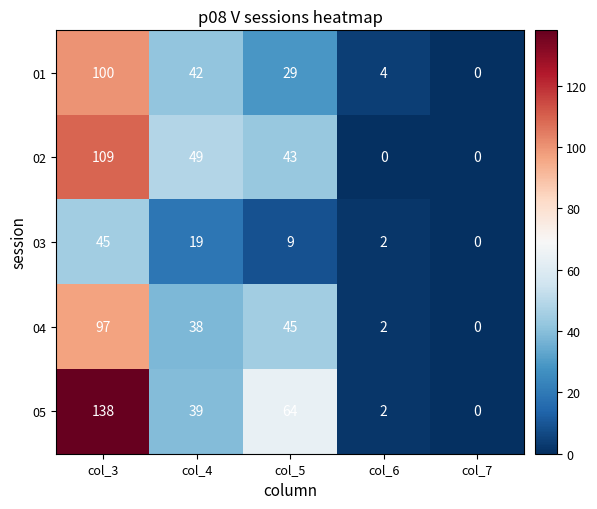

What value does the 03 series have at col_5, to the nearest 5?

10